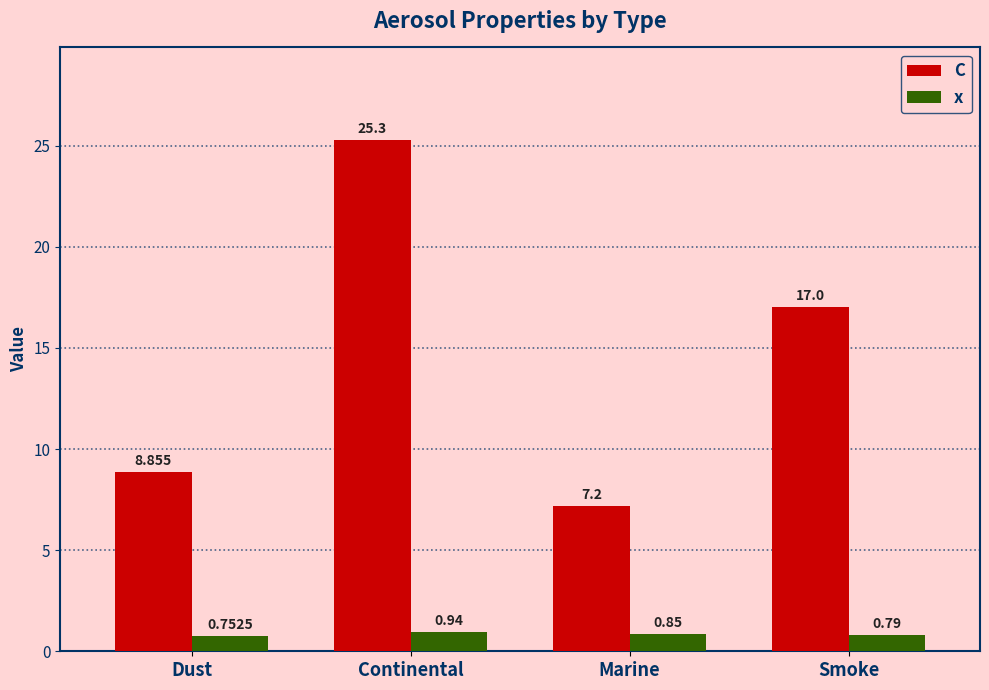

At which label is C closest to 16?

Smoke